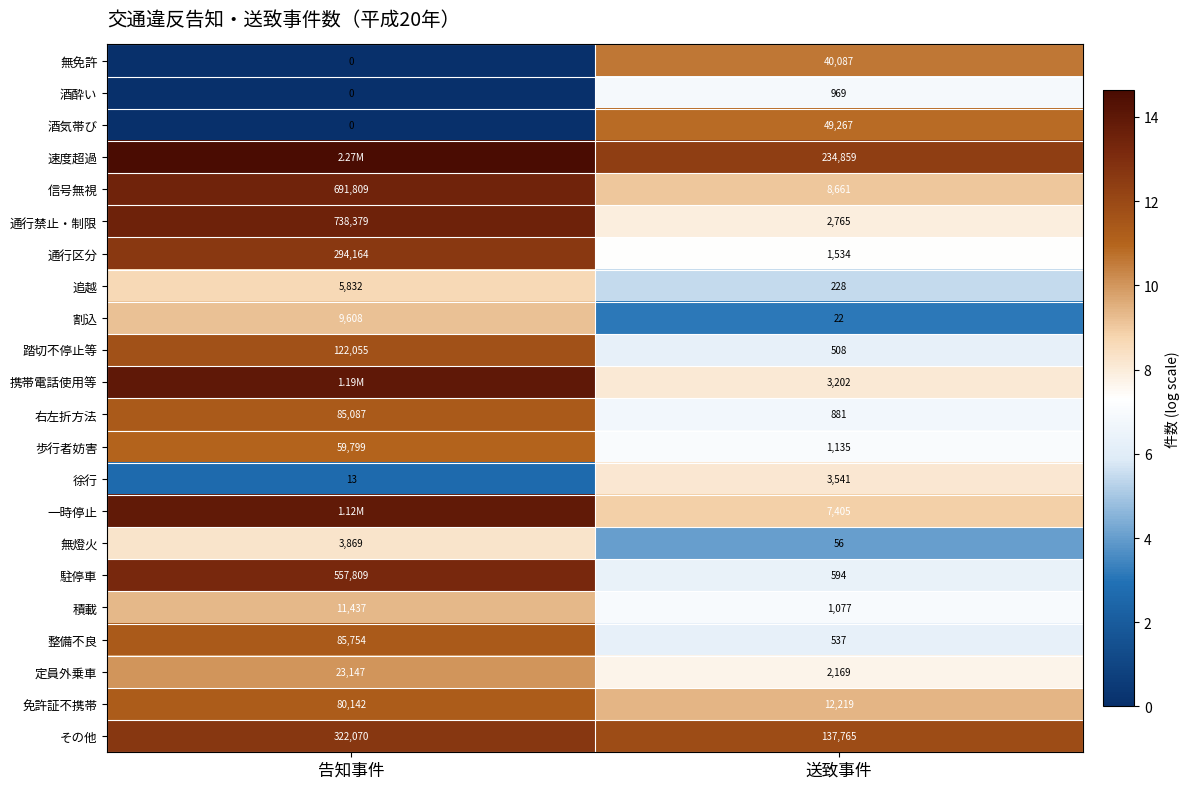

The 右左折方法 series shows 19.4 at 告知事件. True or false?

False